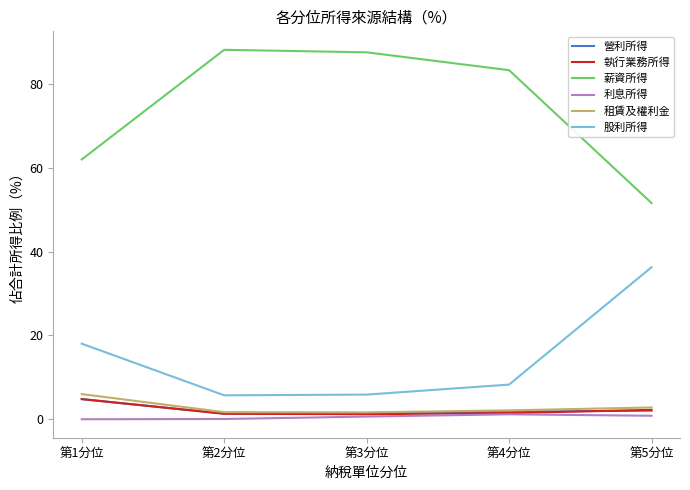

Which series has the largest total across all categories?

薪資所得